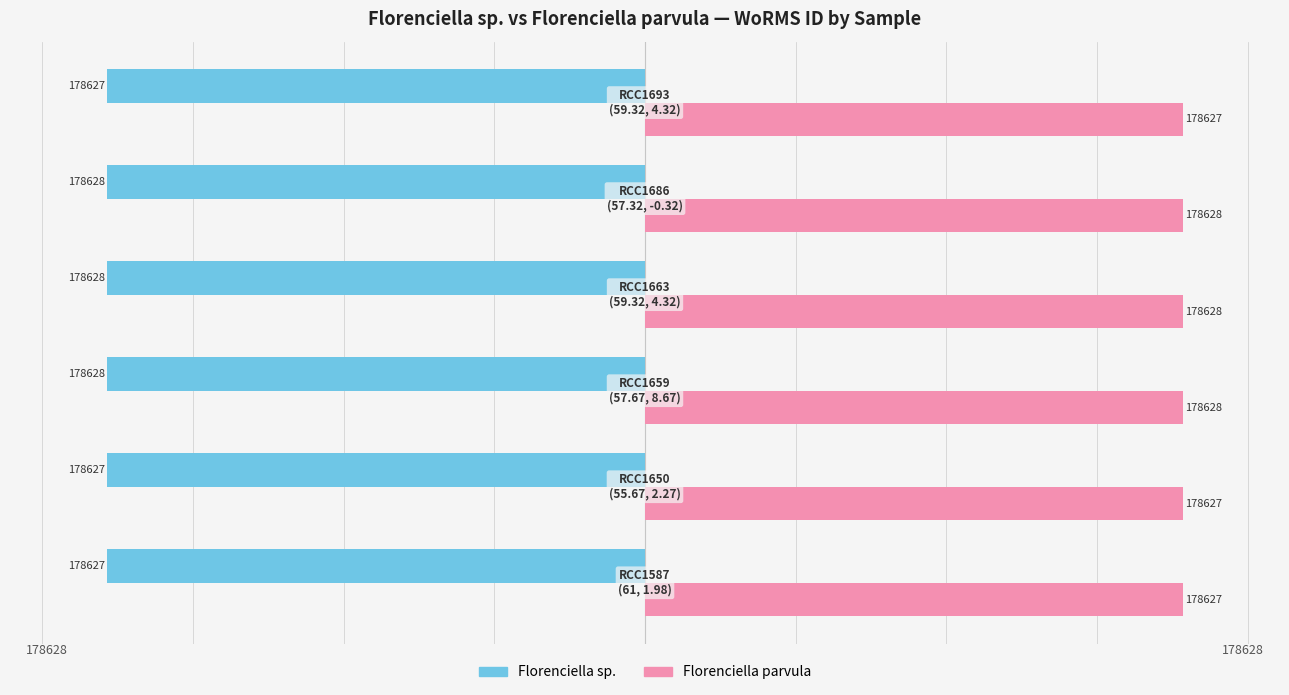

What is the average value of the Florenciella parvula series?

178628